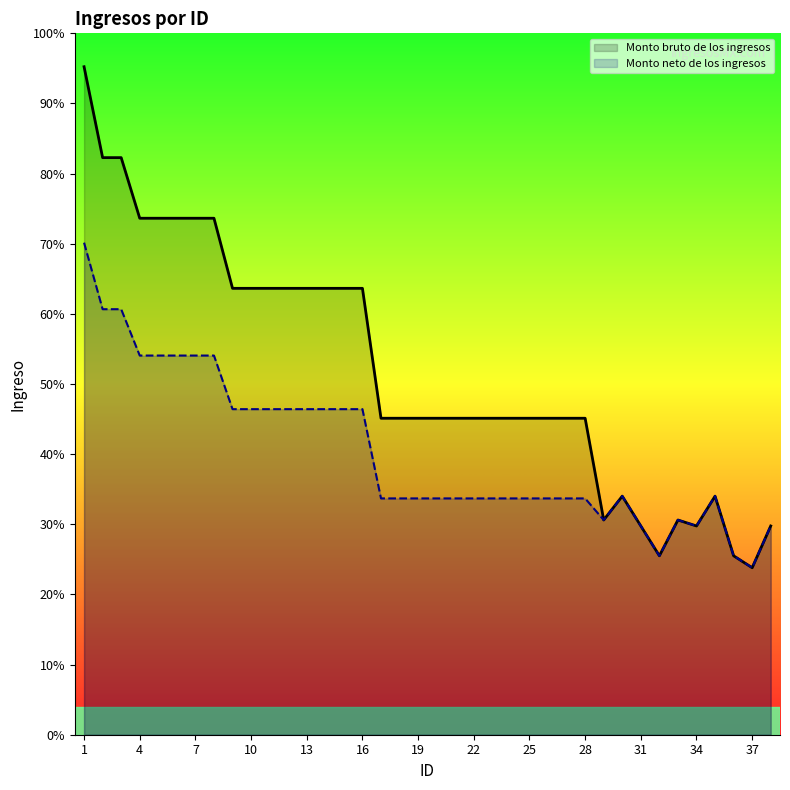

Does the chart display data point markers on the line(s)?

No